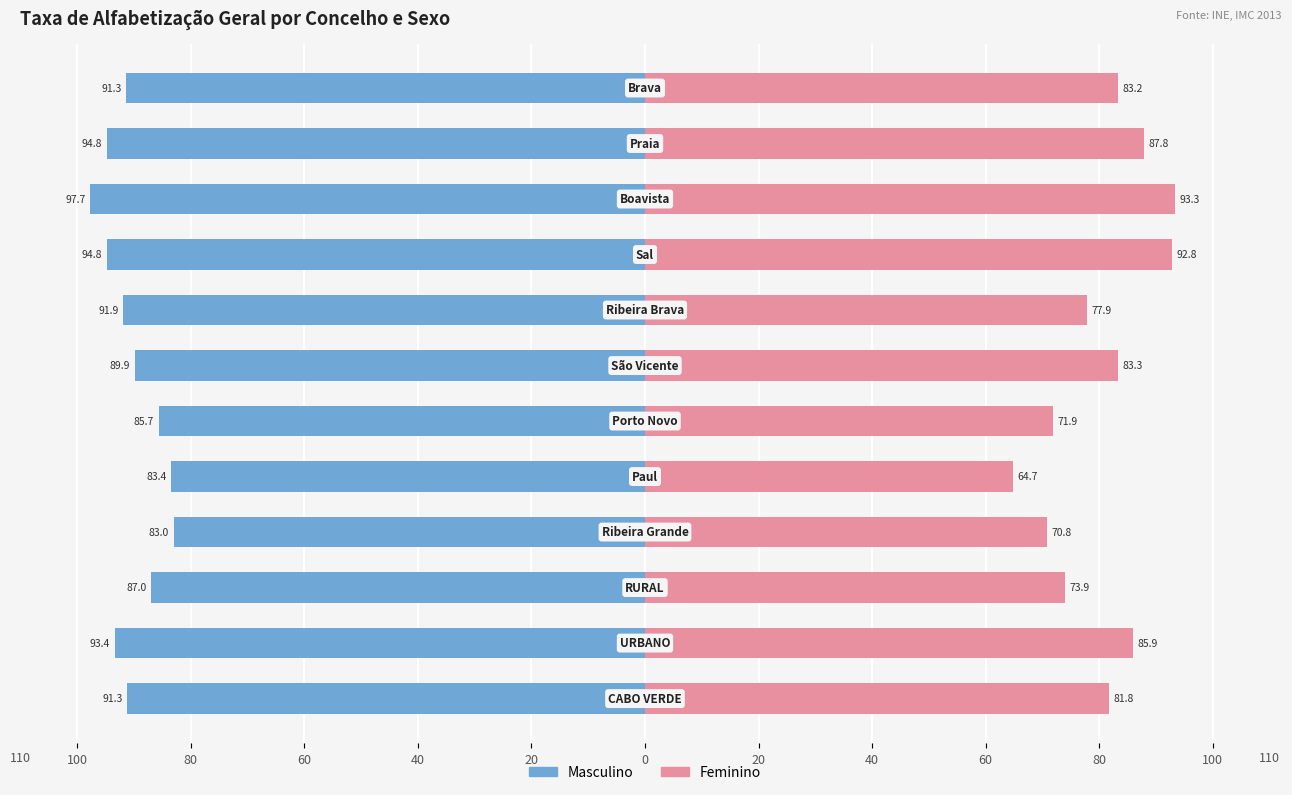

What is the difference between the maximum and minimum values in the Masculino series?

14.7